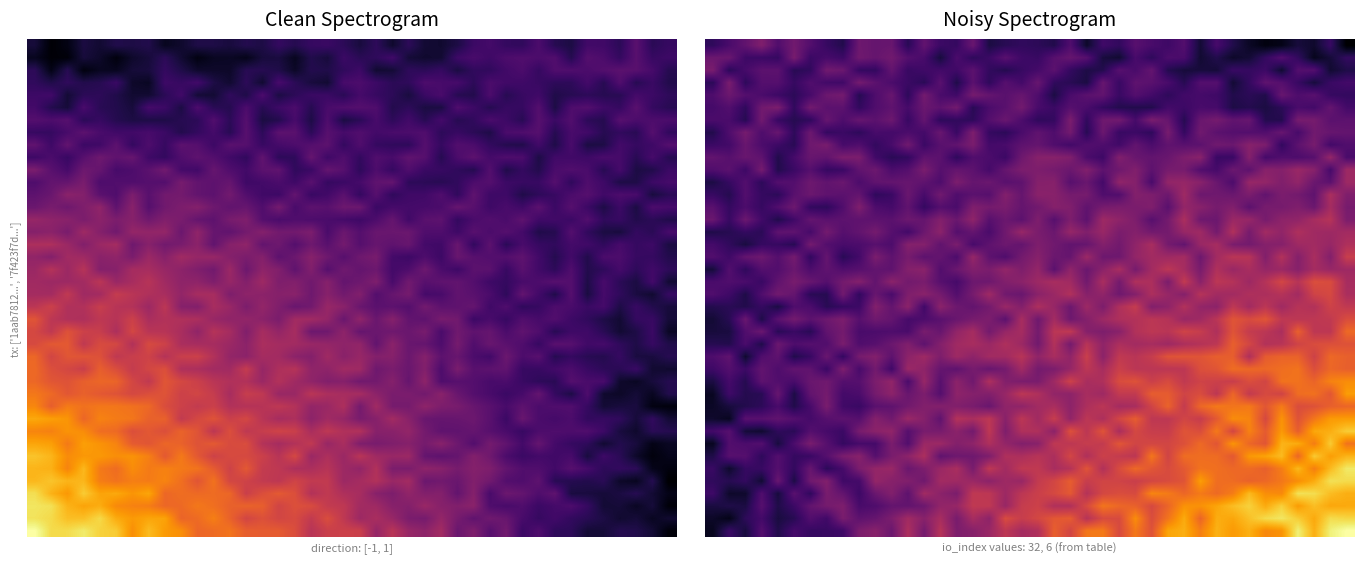

At which category is the sum across all series the highest?

39